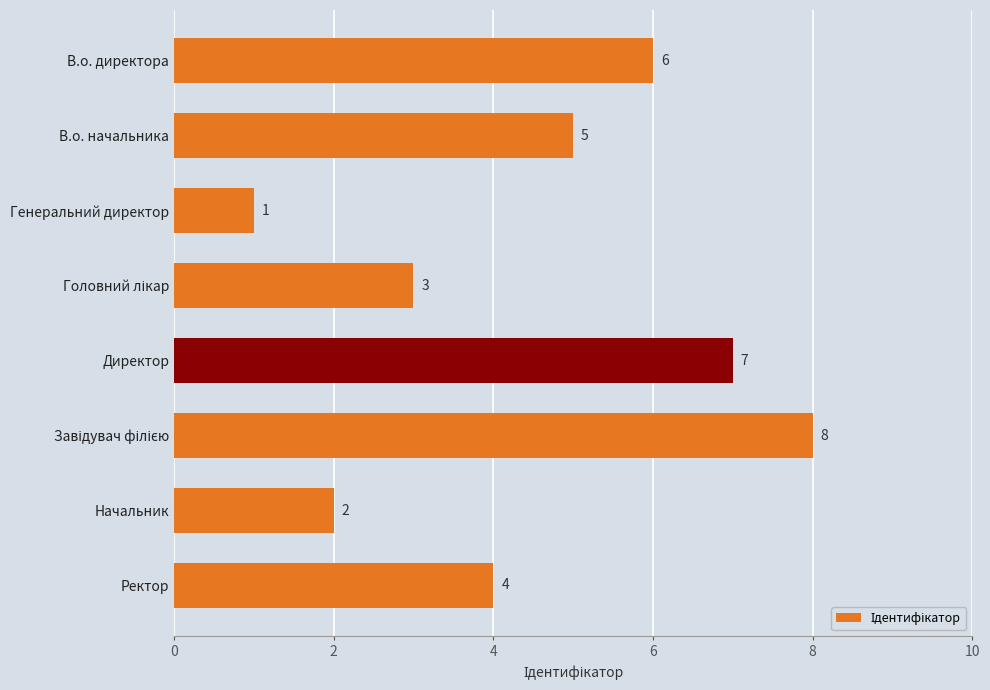

At which label is the value closest to 4?

Ректор